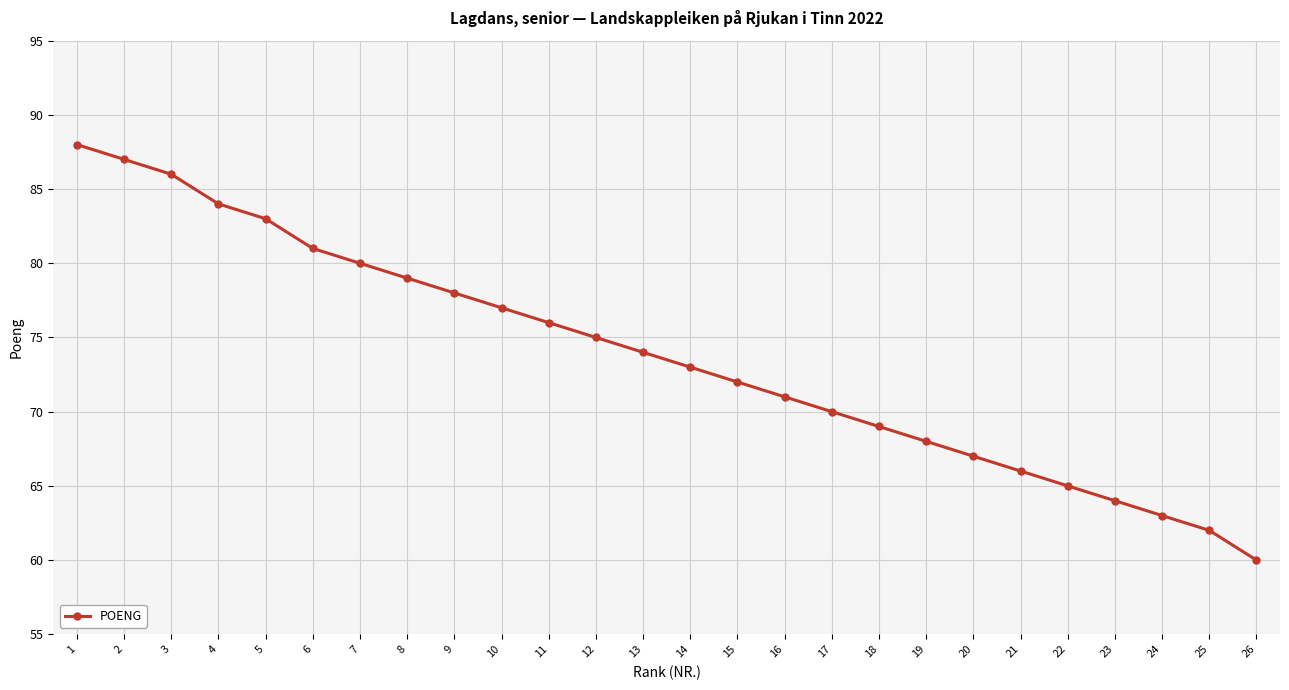

Reading left to right, extract all data points from this chart.

88	87	86	84	83	81	80	79	78	77	76	75	74	73	72	71	70	69	68	67	66	65	64	63	62	60